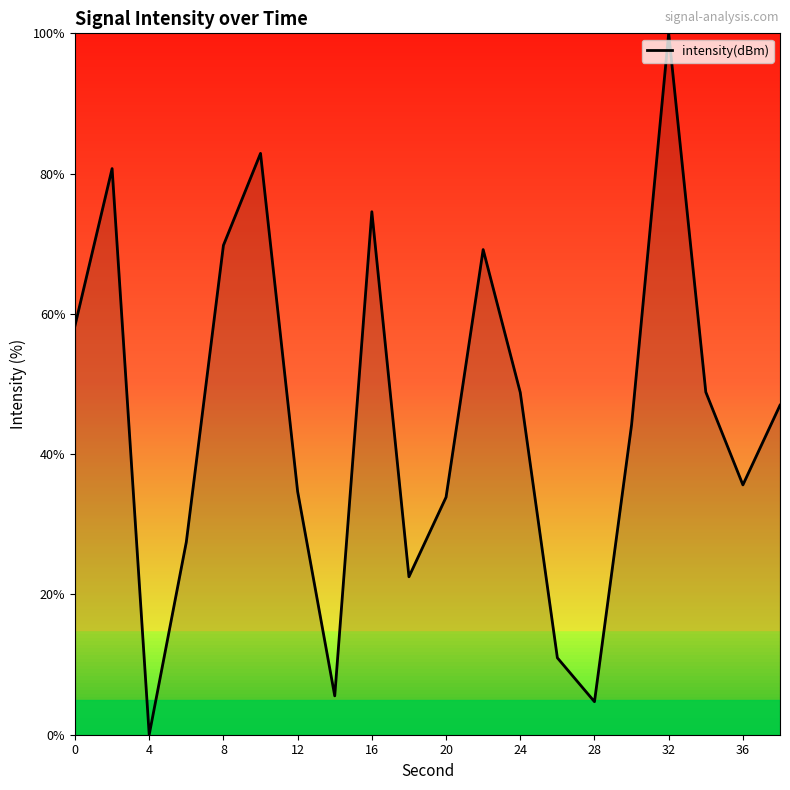

What is the difference between the maximum and minimum values?

100.0